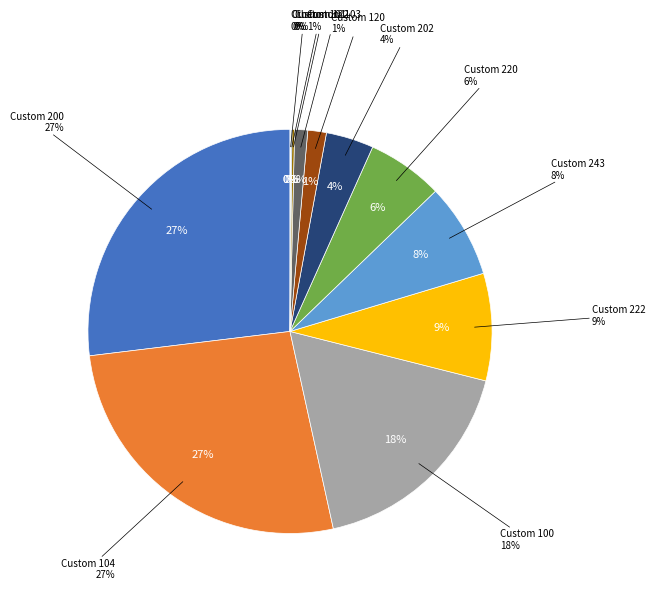

What portion of the pie excludes Custom 103?

99.0%